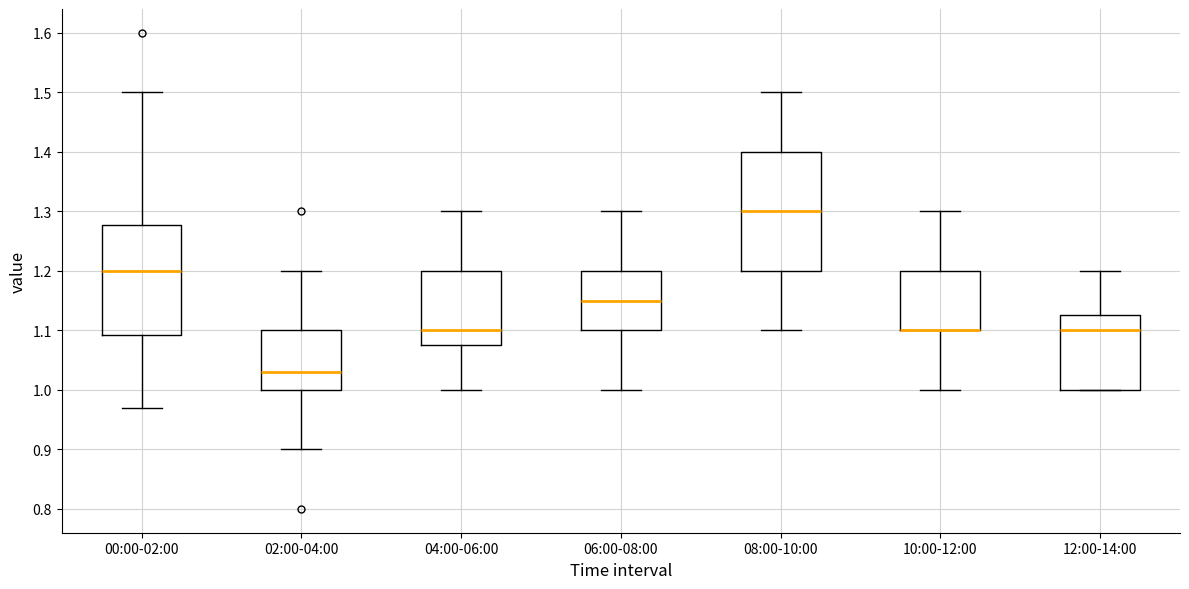

Reading left to right, transcribe this box plot: for each box, give where its median line is, the range the box spans, and where its two whiskers end, as read against the y-axis. The values are not printed on the chart, so give them approximately, as read against the axis.

00:00-02:00: median 1.20, box 1.09 to 1.28, whiskers 0.97 to 1.50
02:00-04:00: median 1.03, box 1.00 to 1.10, whiskers 0.90 to 1.20
04:00-06:00: median 1.10, box 1.08 to 1.20, whiskers 1.00 to 1.30
06:00-08:00: median 1.15, box 1.10 to 1.20, whiskers 1.00 to 1.30
08:00-10:00: median 1.30, box 1.20 to 1.40, whiskers 1.10 to 1.50
10:00-12:00: median 1.10 (drawn on the box's lower edge), box 1.10 to 1.20, whiskers 1.00 to 1.30
12:00-14:00: median 1.10, box 1.00 to 1.13, whiskers 1.00 to 1.20